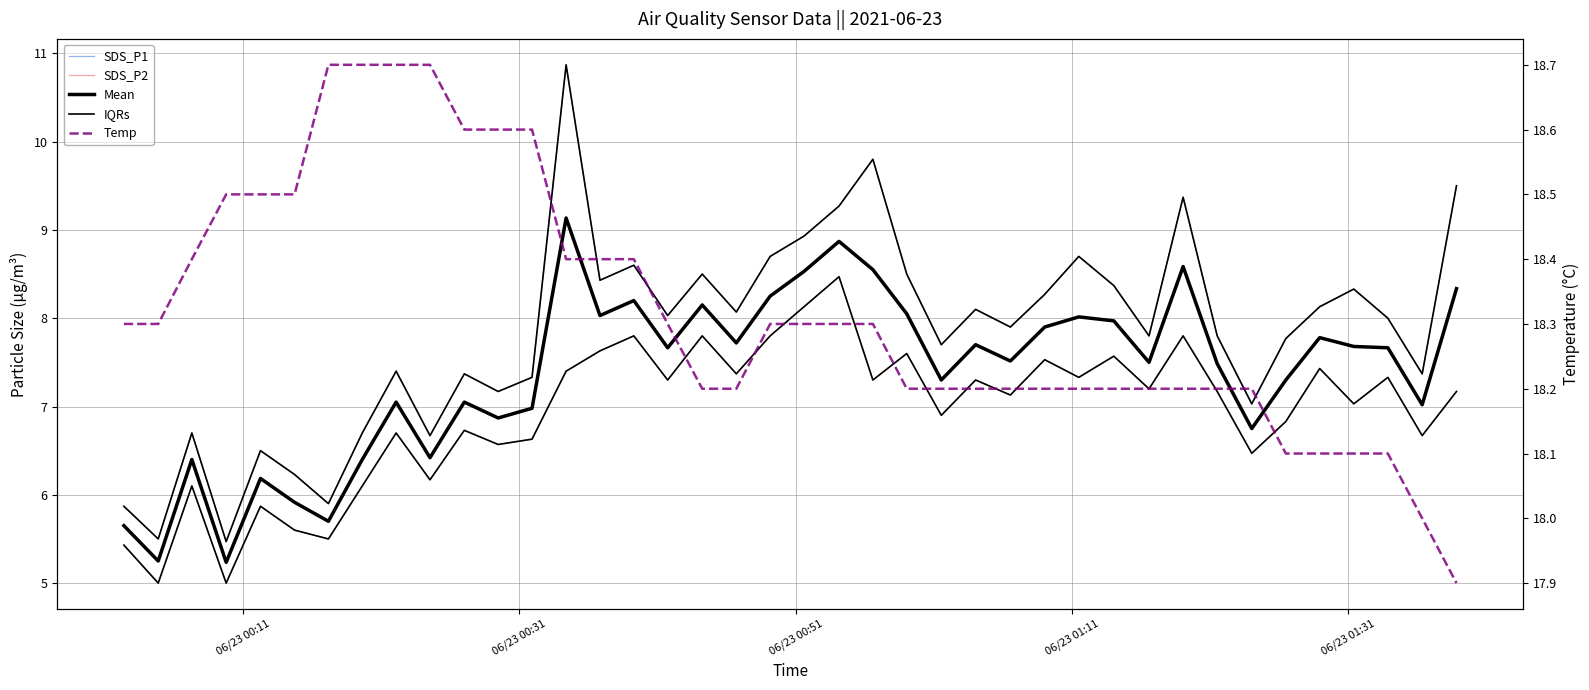

Is the value of Temp at 19 greater than the value of IQRs at 38?

Yes